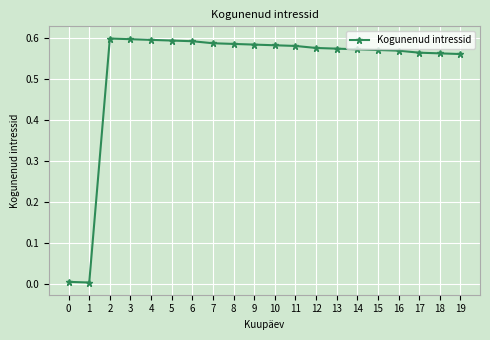

What is the average value?

0.5